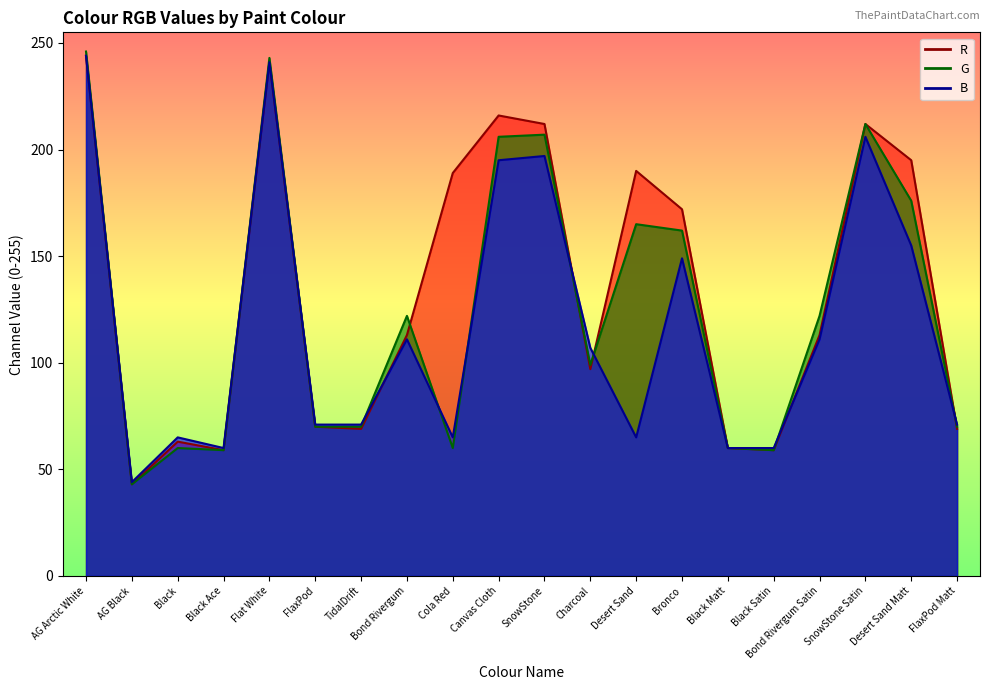

List the labels in order of R line value, smallest first.

AG Black, Black Ace, Black Satin, Black Matt, Black, TidalDrift, FlaxPod Matt, FlaxPod, Charcoal, Bond Rivergum, Bond Rivergum Satin, Bronco, Cola Red, Desert Sand, Desert Sand Matt, SnowStone, SnowStone Satin, Canvas Cloth, Flat White, AG Arctic White